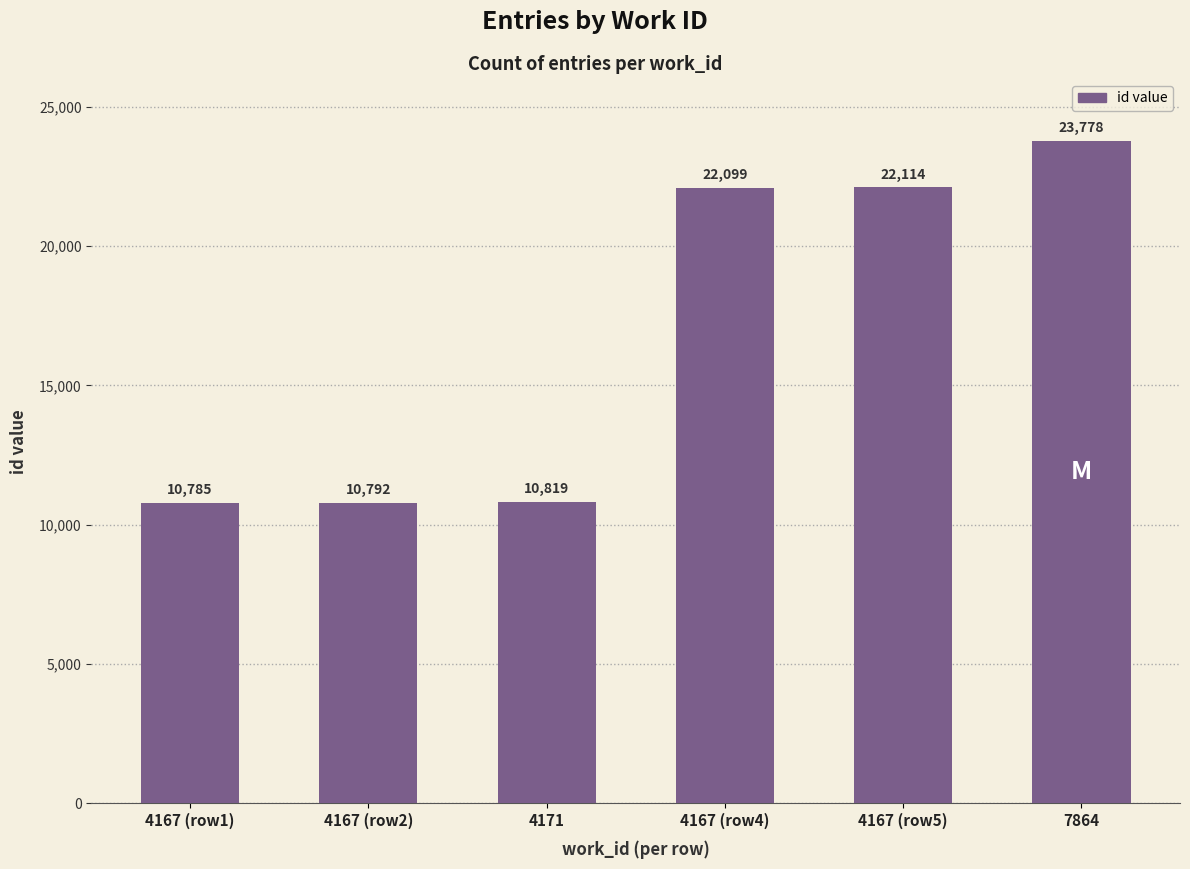

Approximately how many times larger is the value at 4167 (row4) compared to 7864?

0.9